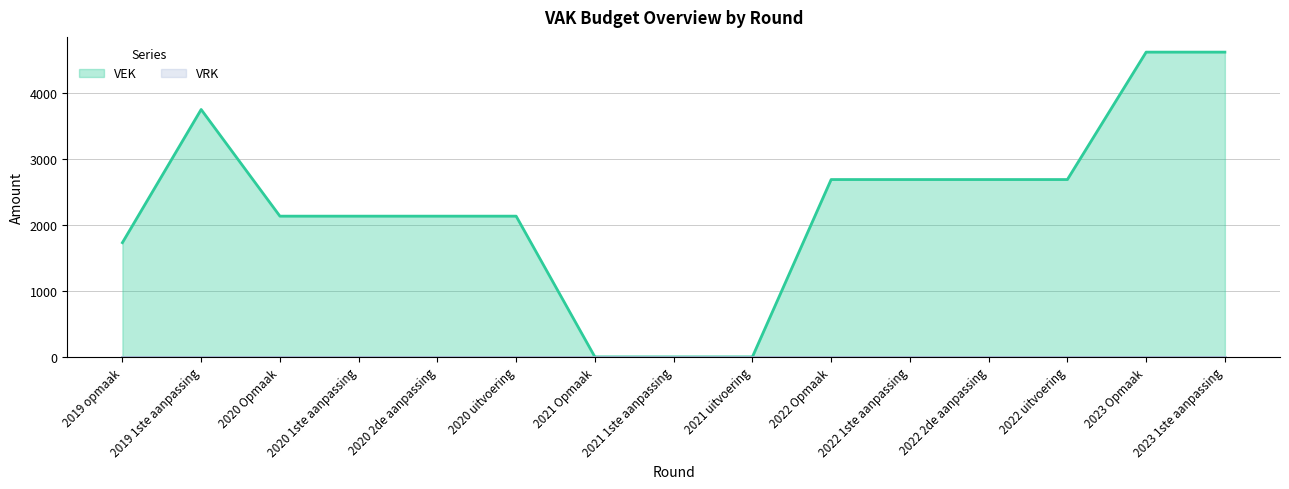

How many data points are less than 2130?

4